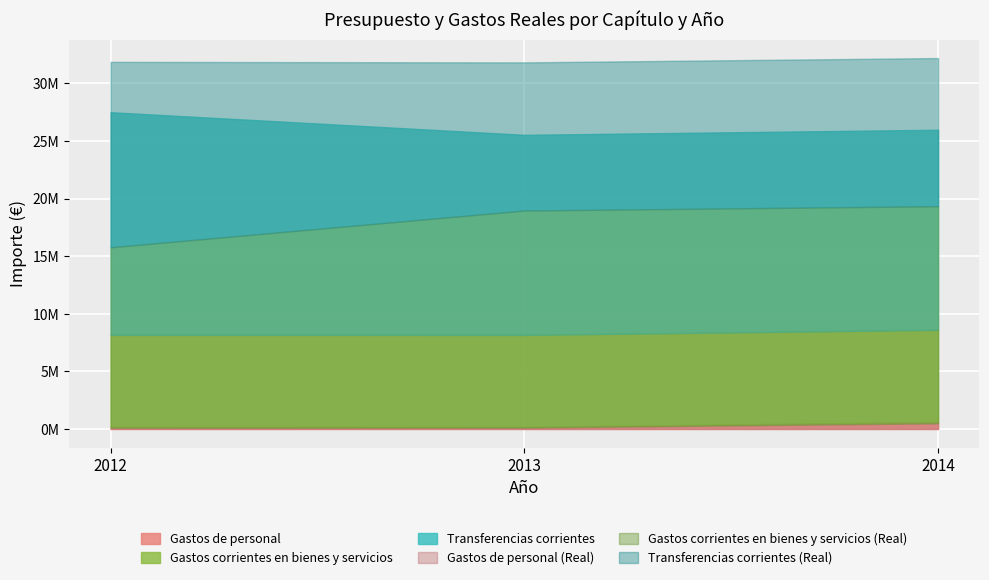

The Gastos corrientes en bienes y servicios series shows 12707619.1 at 2017. True or false?

False